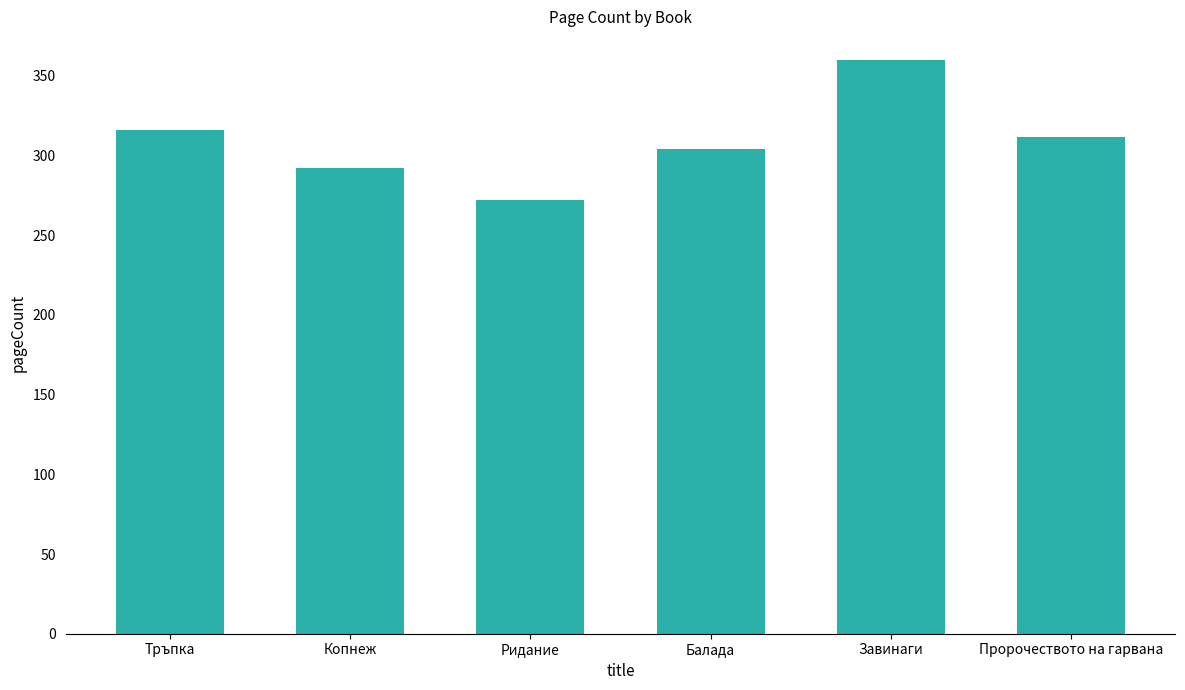

Reading right to left, transcribe all the data shown in this chart.

312	360	304	272	292	316